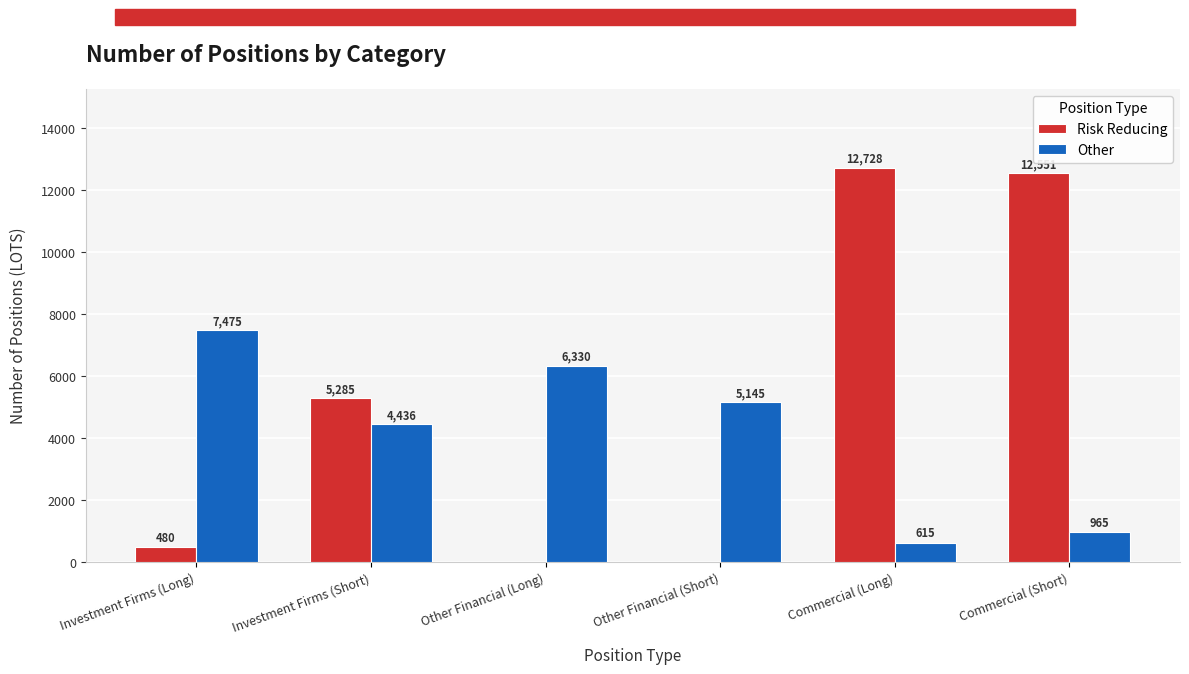

Between Investment Firms (Long) and Investment Firms (Short), which series saw the biggest shift?

Risk Reducing